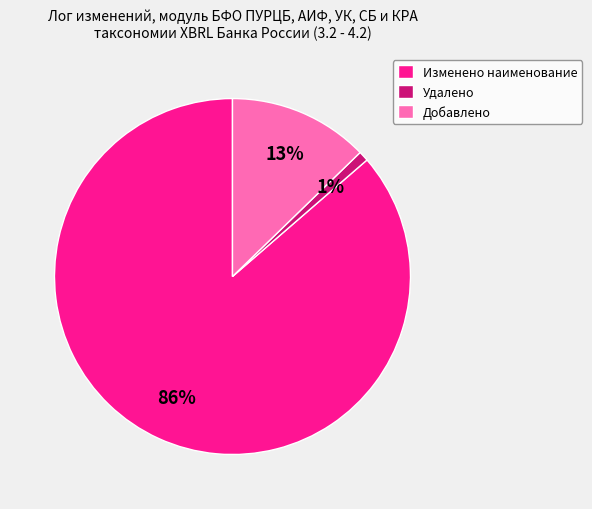

The Удалено slice represents 13% of the pie. True or false?

False